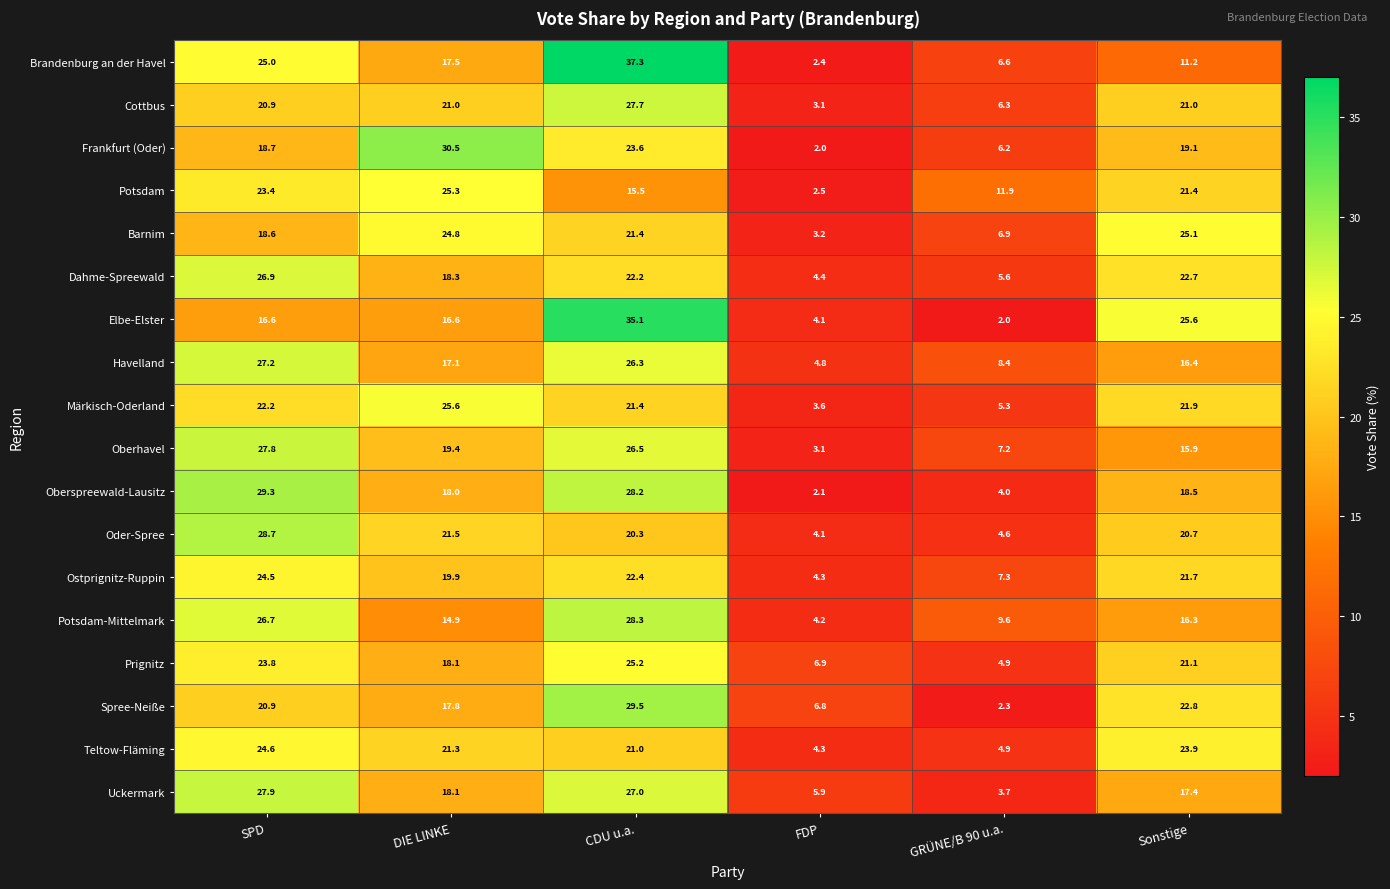

What is the total value across all series at DIE LINKE?

365.7